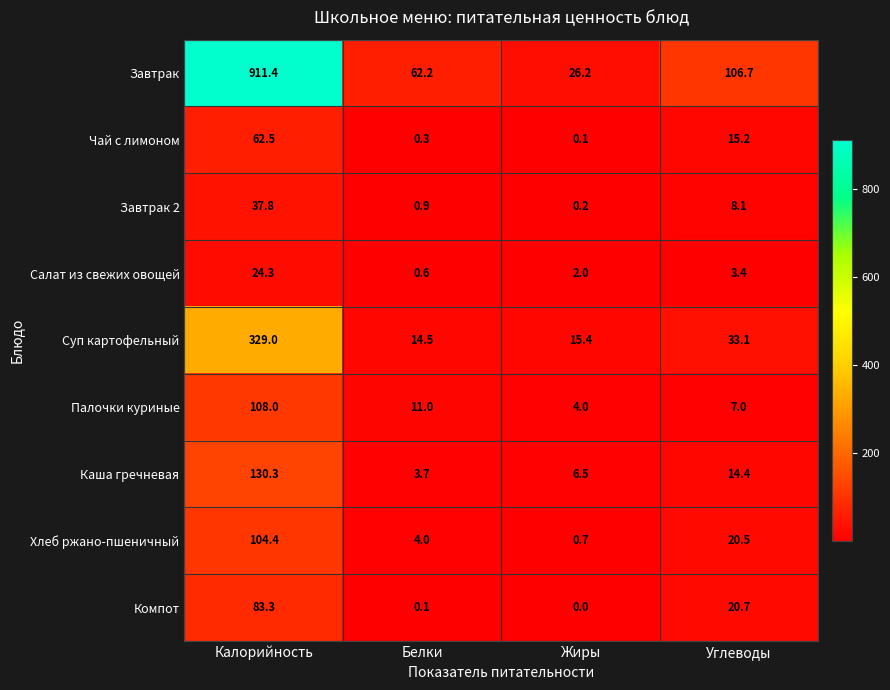

List the series in order of their peak value, lowest first.

Салат из свежих овощей, Завтрак 2, Чай с лимоном, Компот, Хлеб ржано-пшеничный, Палочки куриные, Каша гречневая, Суп картофельный, Завтрак